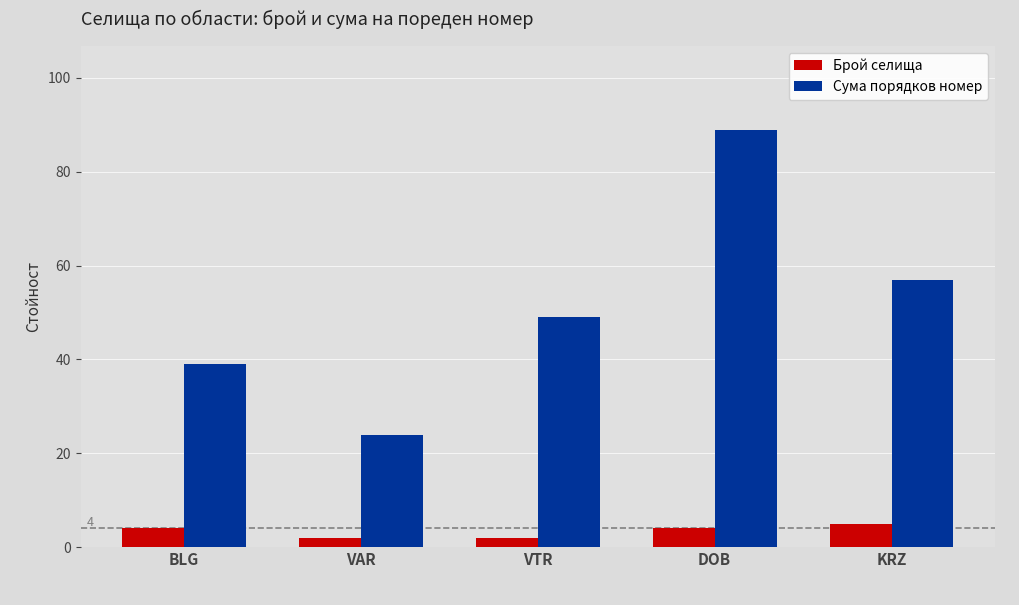

What is the sum of all Брой селища values?

17